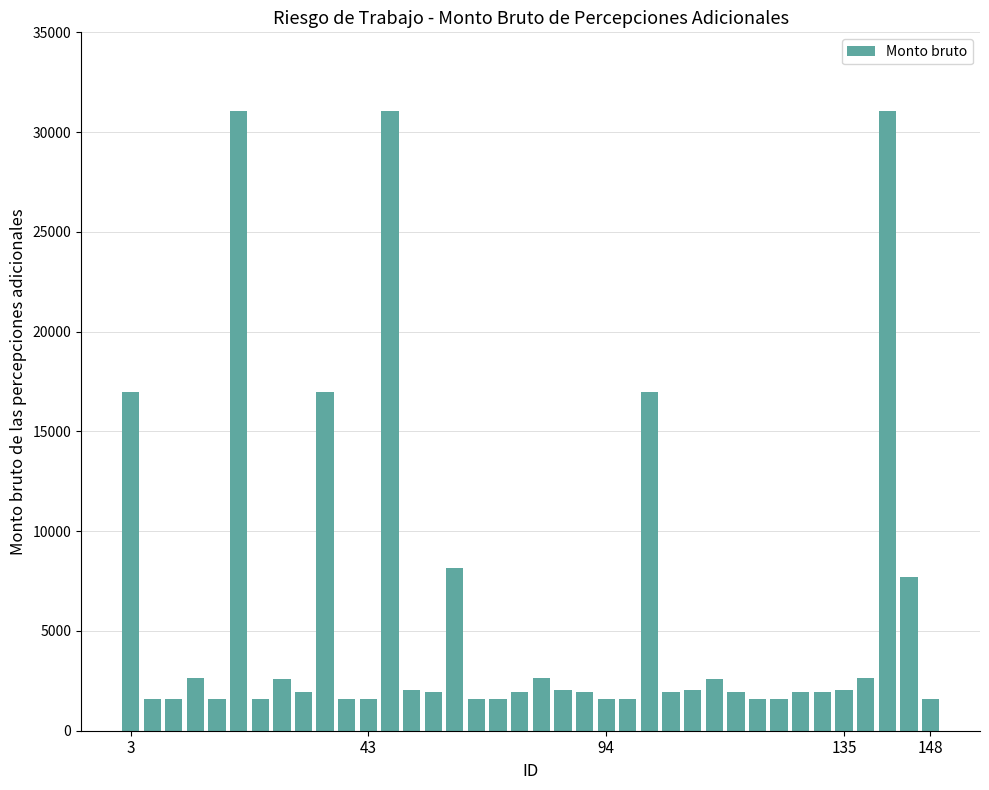

What is the smallest value displayed?

1581